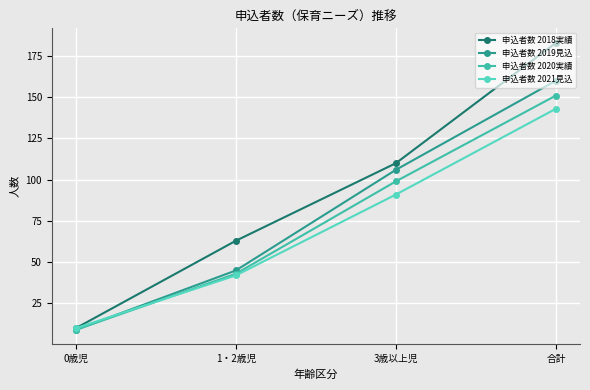

At which category is the sum across all series the highest?

合計